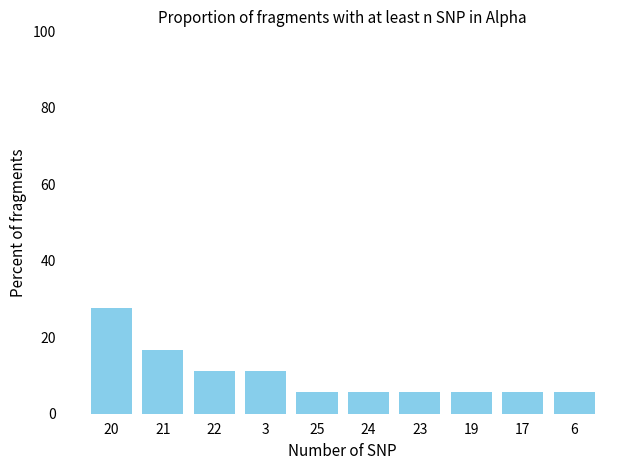

The chart shows a value of 9.3 at 6. True or false?

False